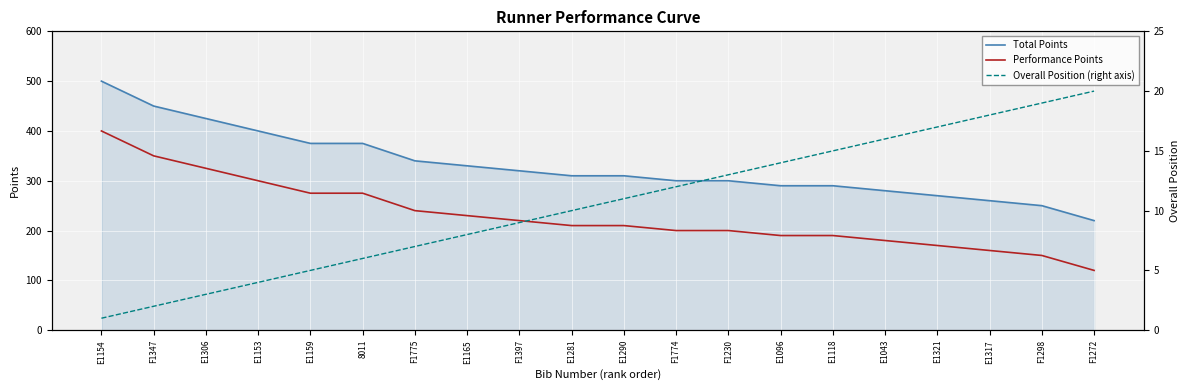

Between E1165 and E1290, which series saw the biggest shift?

Total Points